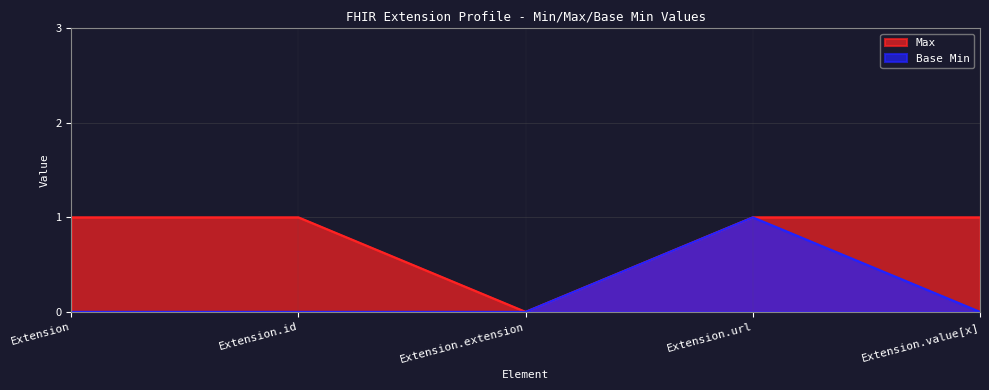

At which category does the chart reach its peak across all series?

Extension